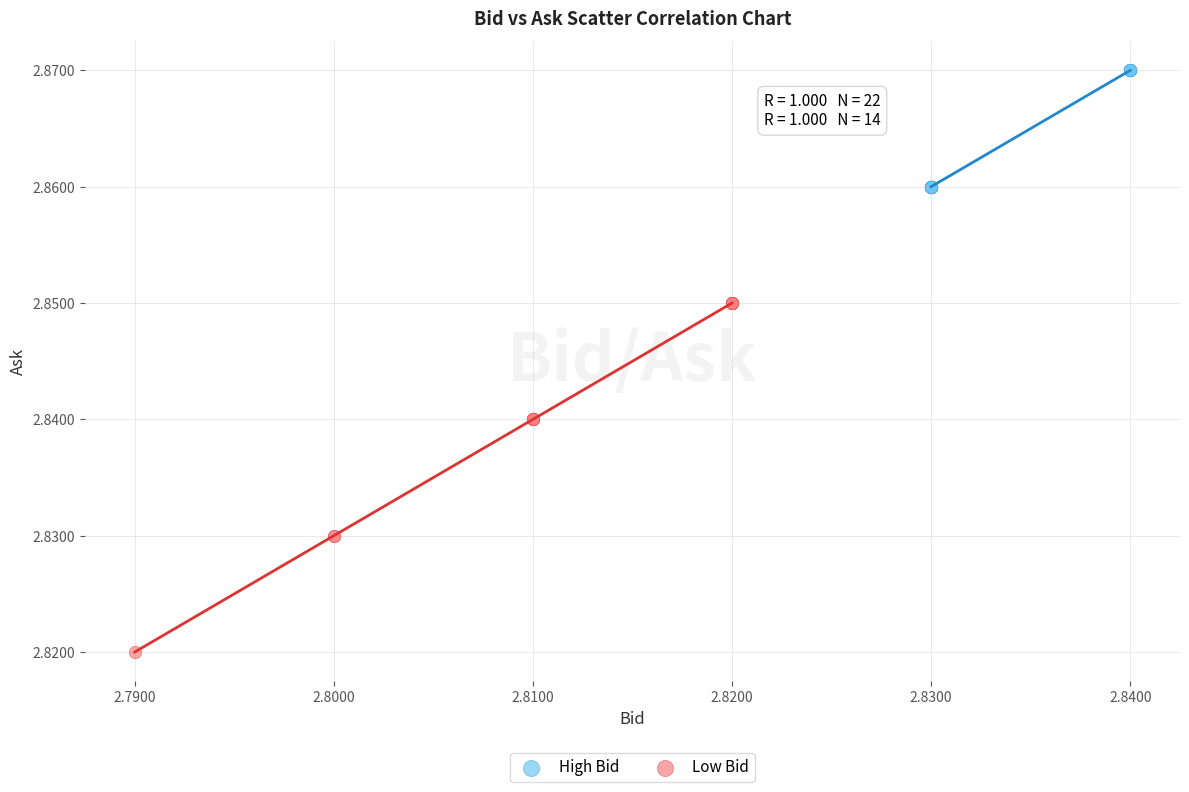

Which series reaches the maximum Y coordinate?

High Bid